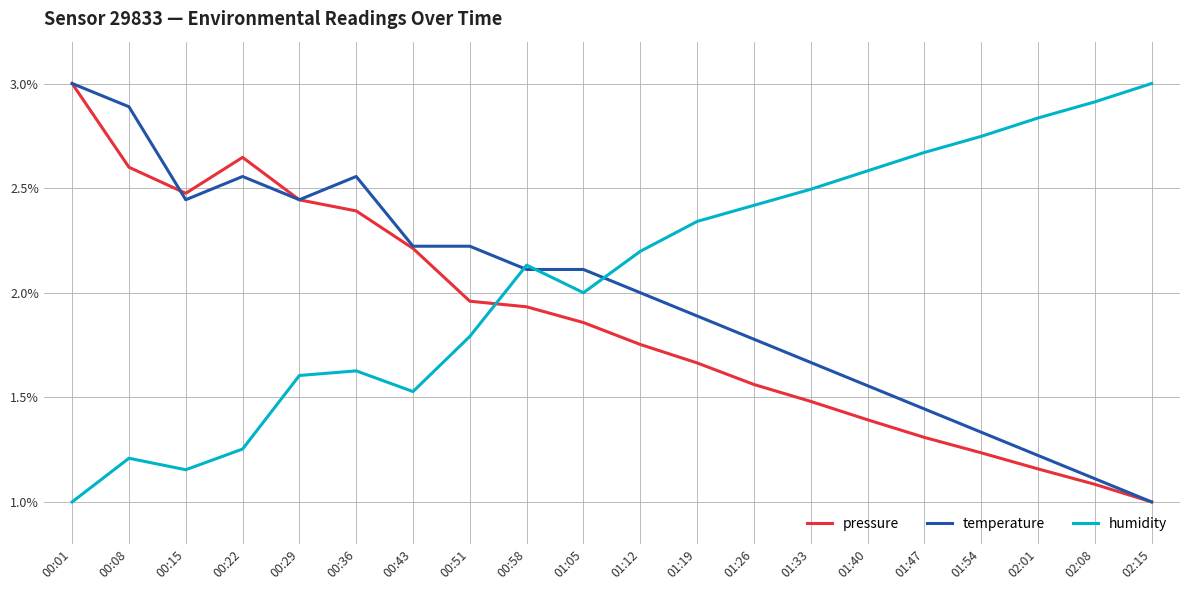

True or false: temperature and humidity intersect in this chart.

True